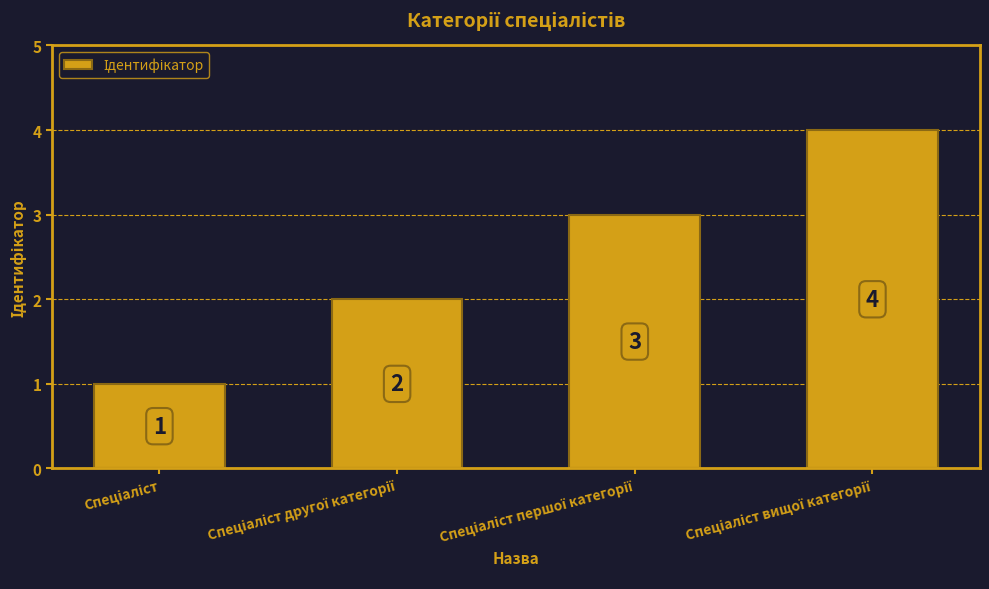

Count the values in the range 2 to 4.

3